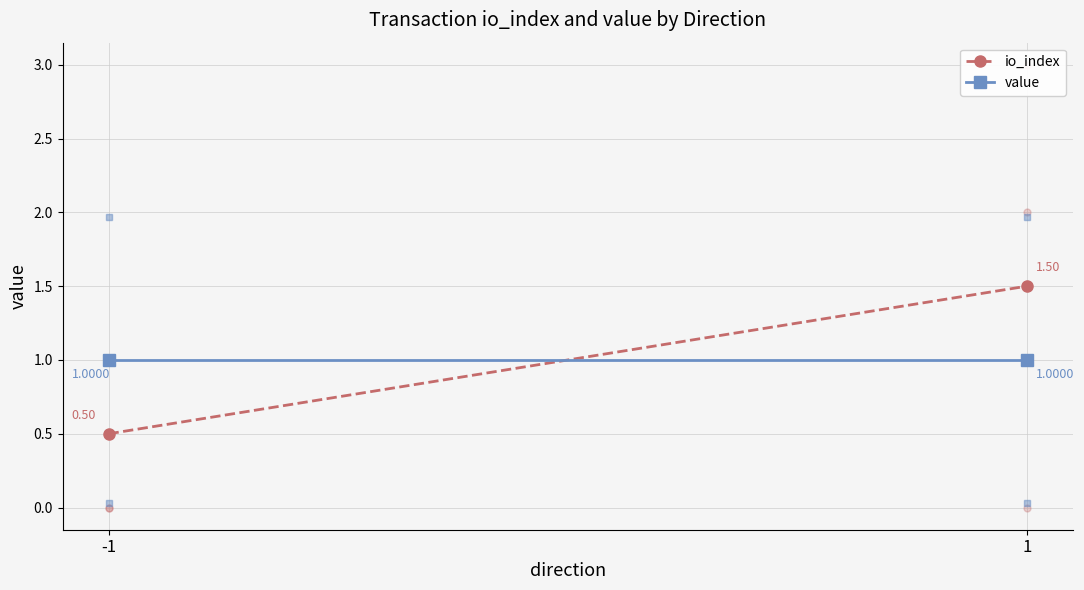

Reading right to left, extract all data points from this chart.

io_index: 1=1.5	-1=0.5
value: 1=1.0	-1=1.0